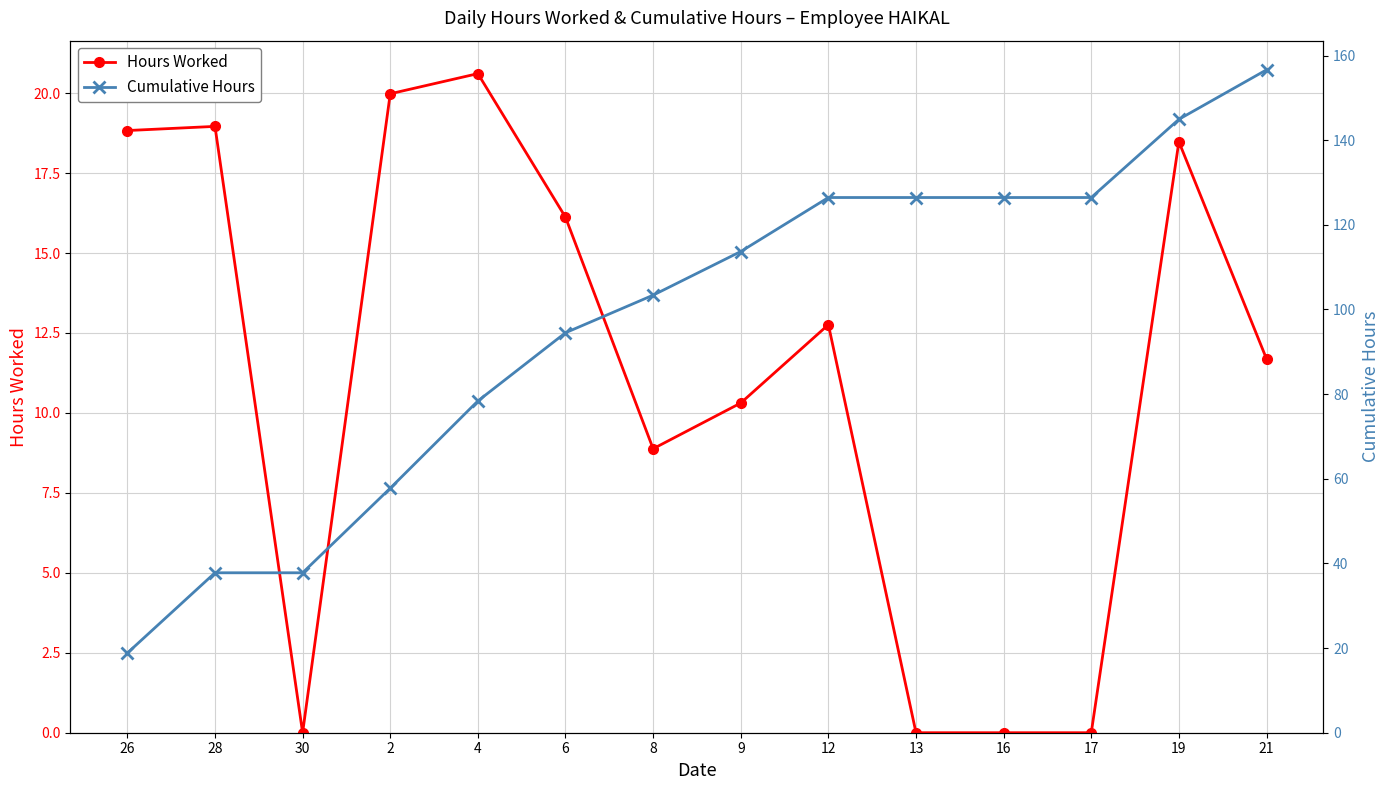

How many data points in Cumulative Hours are less than 113?

7